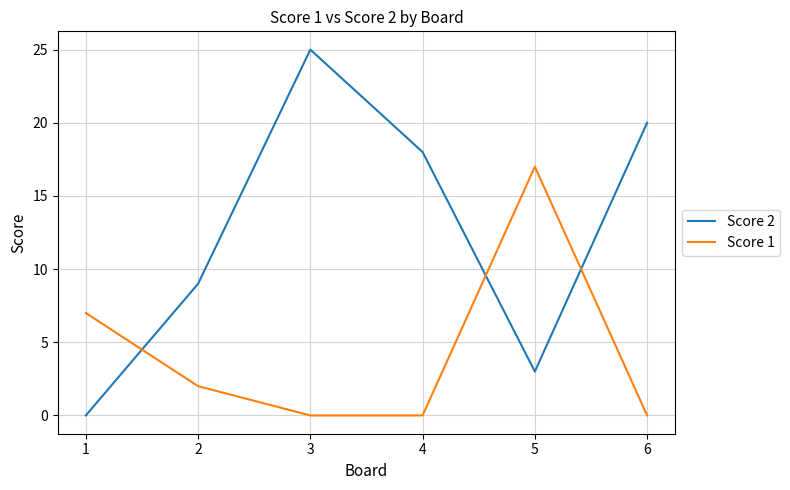

Reading left to right, list all the values displayed in this chart.

Score 2: 0	9	25	18	3	20
Score 1: 7	2	0	0	17	0